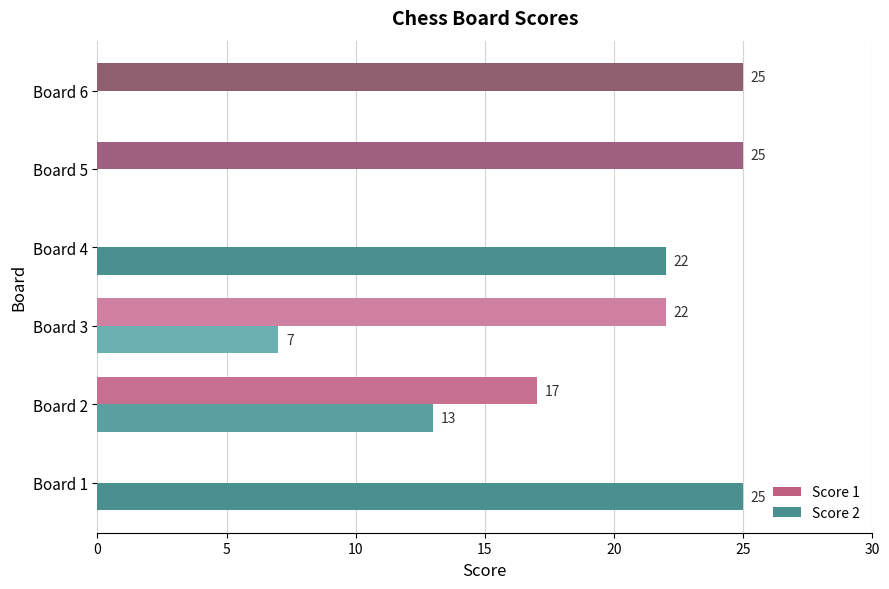

Which series has the largest total across all categories?

Score 1